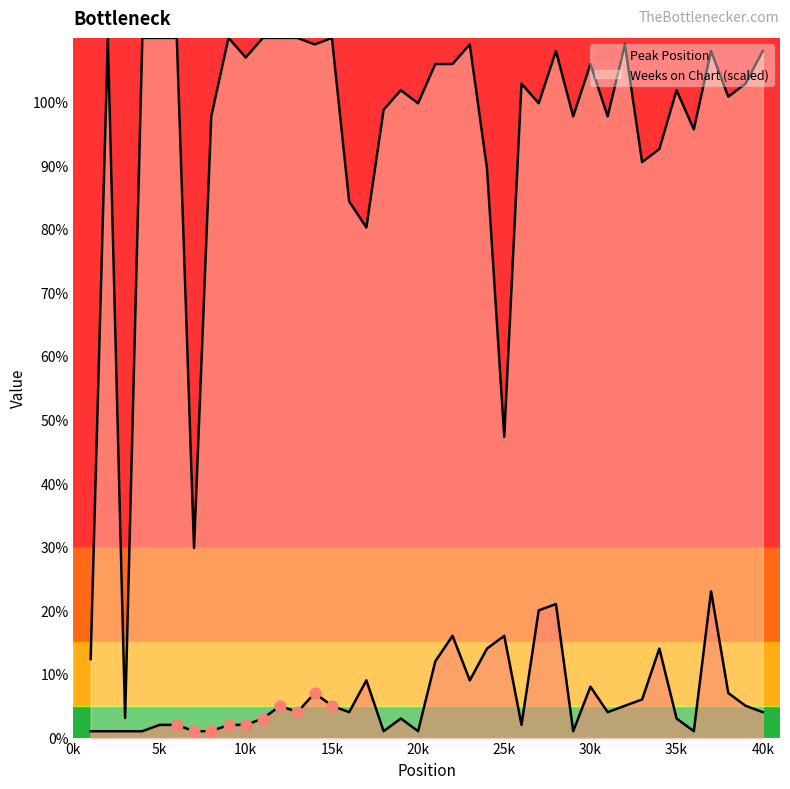

What are all the series names shown in the legend?

Peak Position, Weeks on Chart